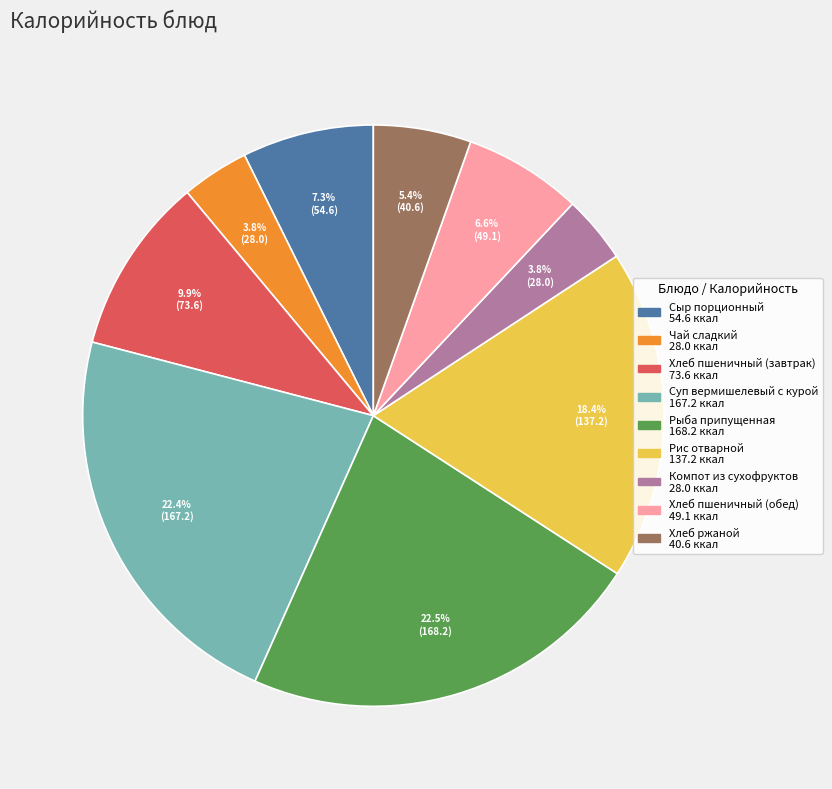

What percentage is the Хлеб пшеничный (завтрак) slice, to the nearest percent?

10%